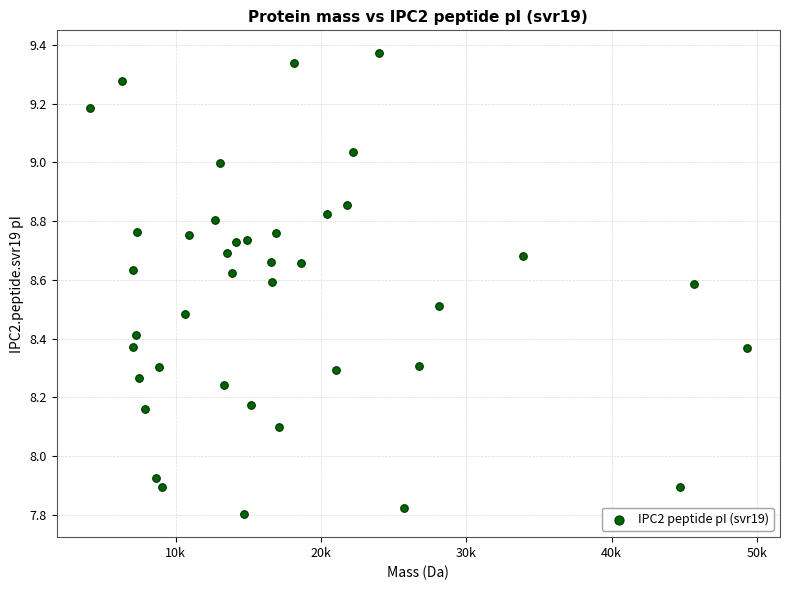

What is the range of Y values (max minus min)?

1.6